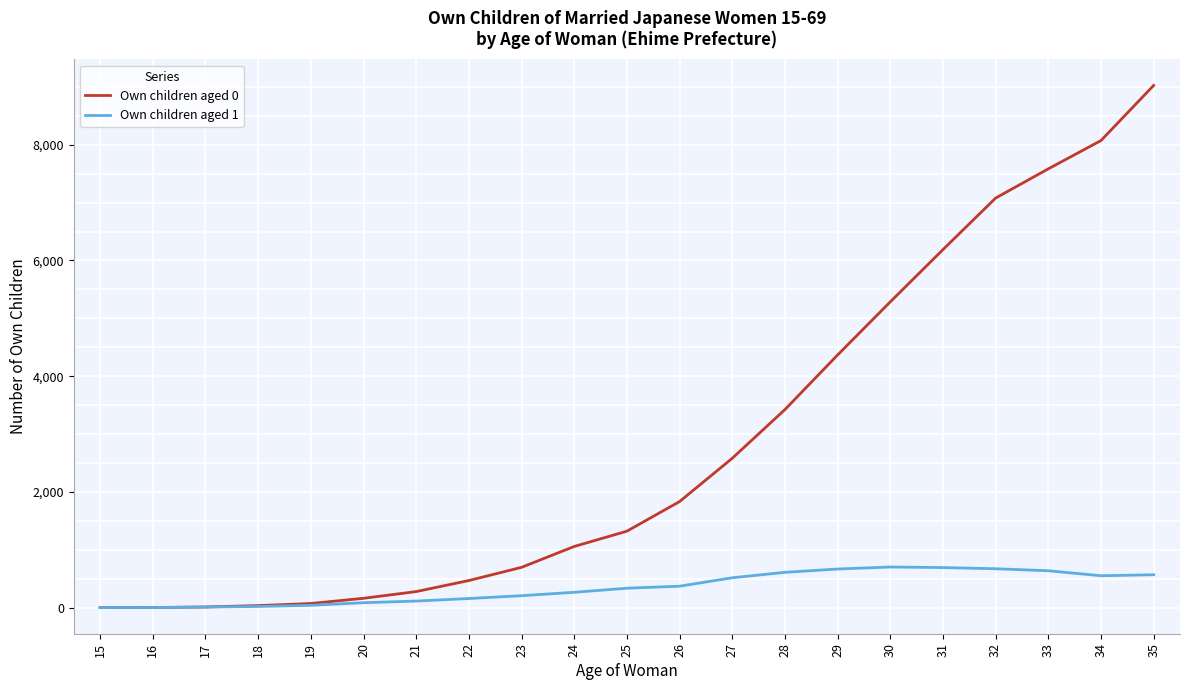

Where is Own children aged 0 nearest to the value 4513?

29